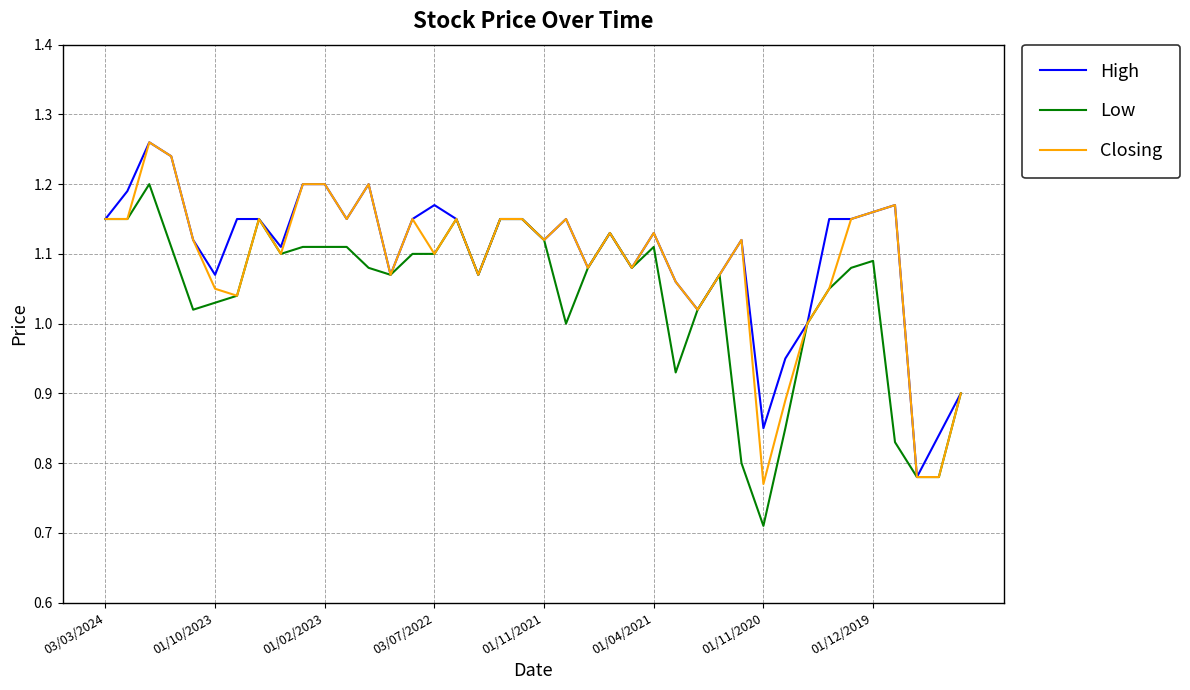

List the series in order of their peak value, highest first.

High, Closing, Low